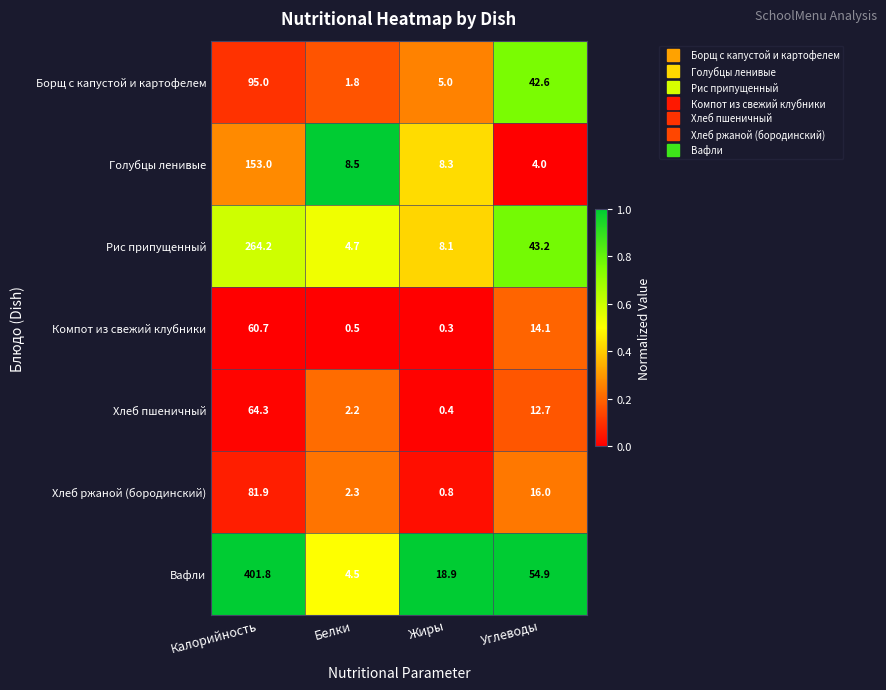

The value of Борщ с капустой и картофелем at Белки is 1.8. True or false?

True